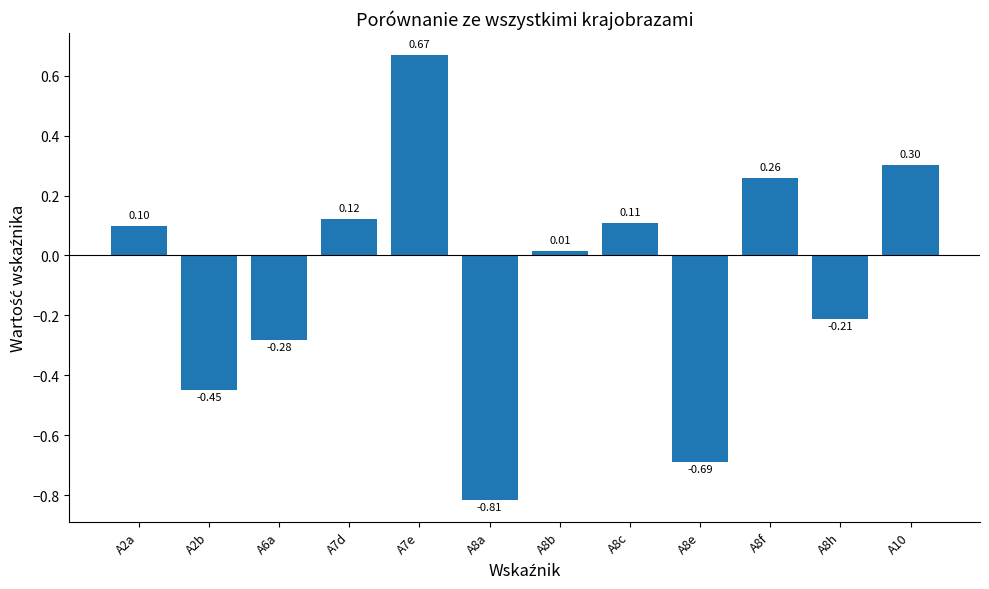

What is the difference between the second highest and second lowest values?

1.0